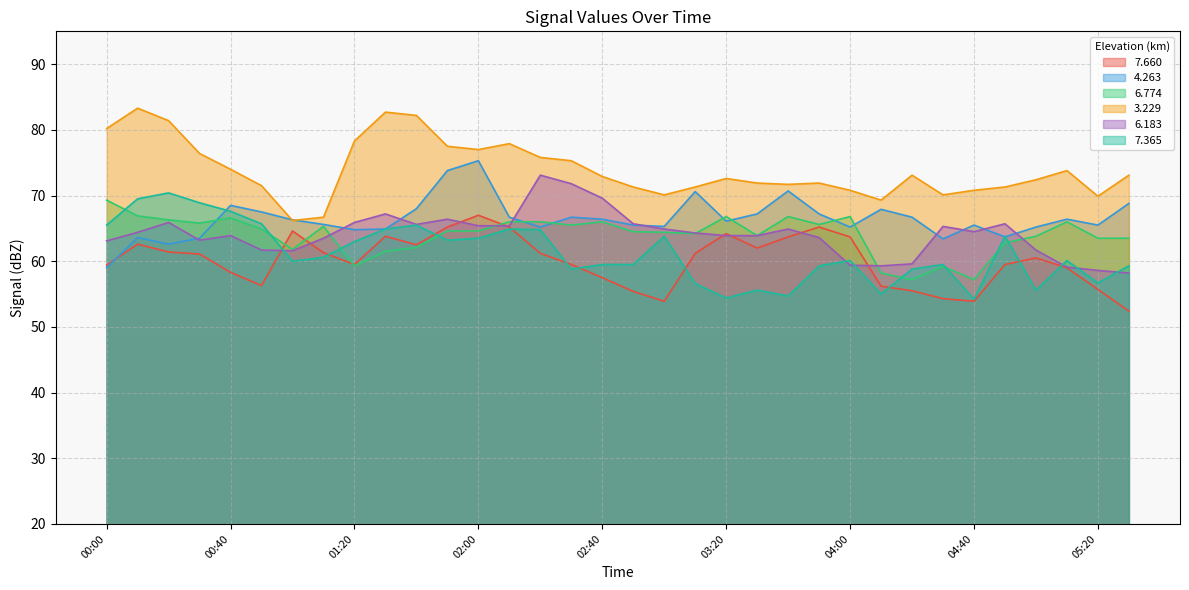

Is it true that   7.660 equals 26.9 at 02:00?

False